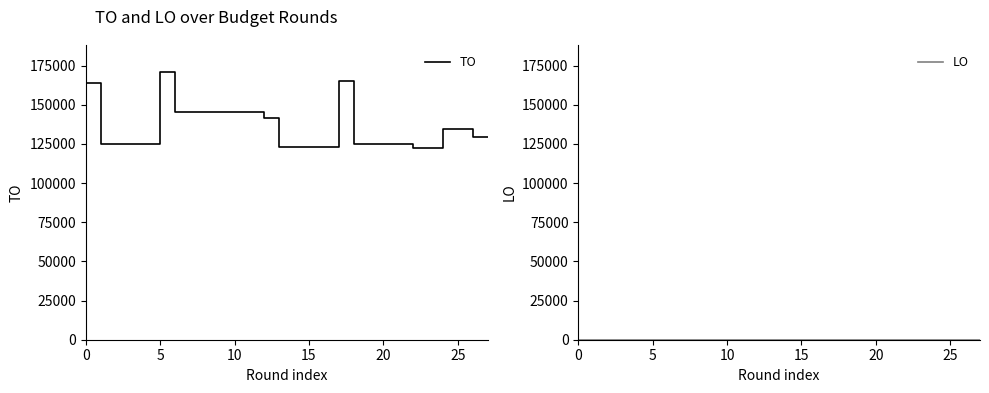

Which series has the largest range (max minus min)?

TO